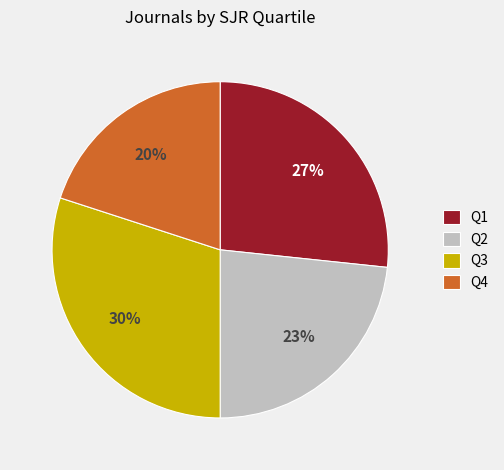

Does Q4 account for over 50% of the chart?

No